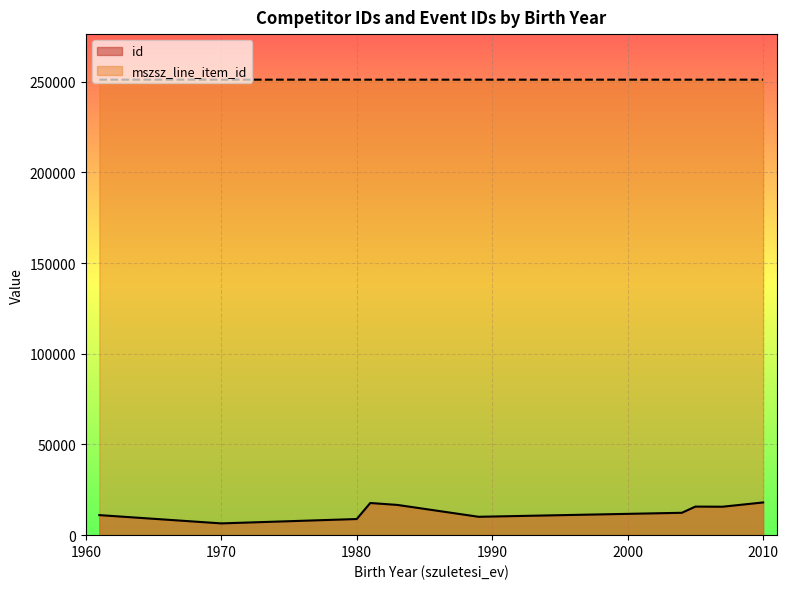

What is the label of the 13th point from the left?

2007